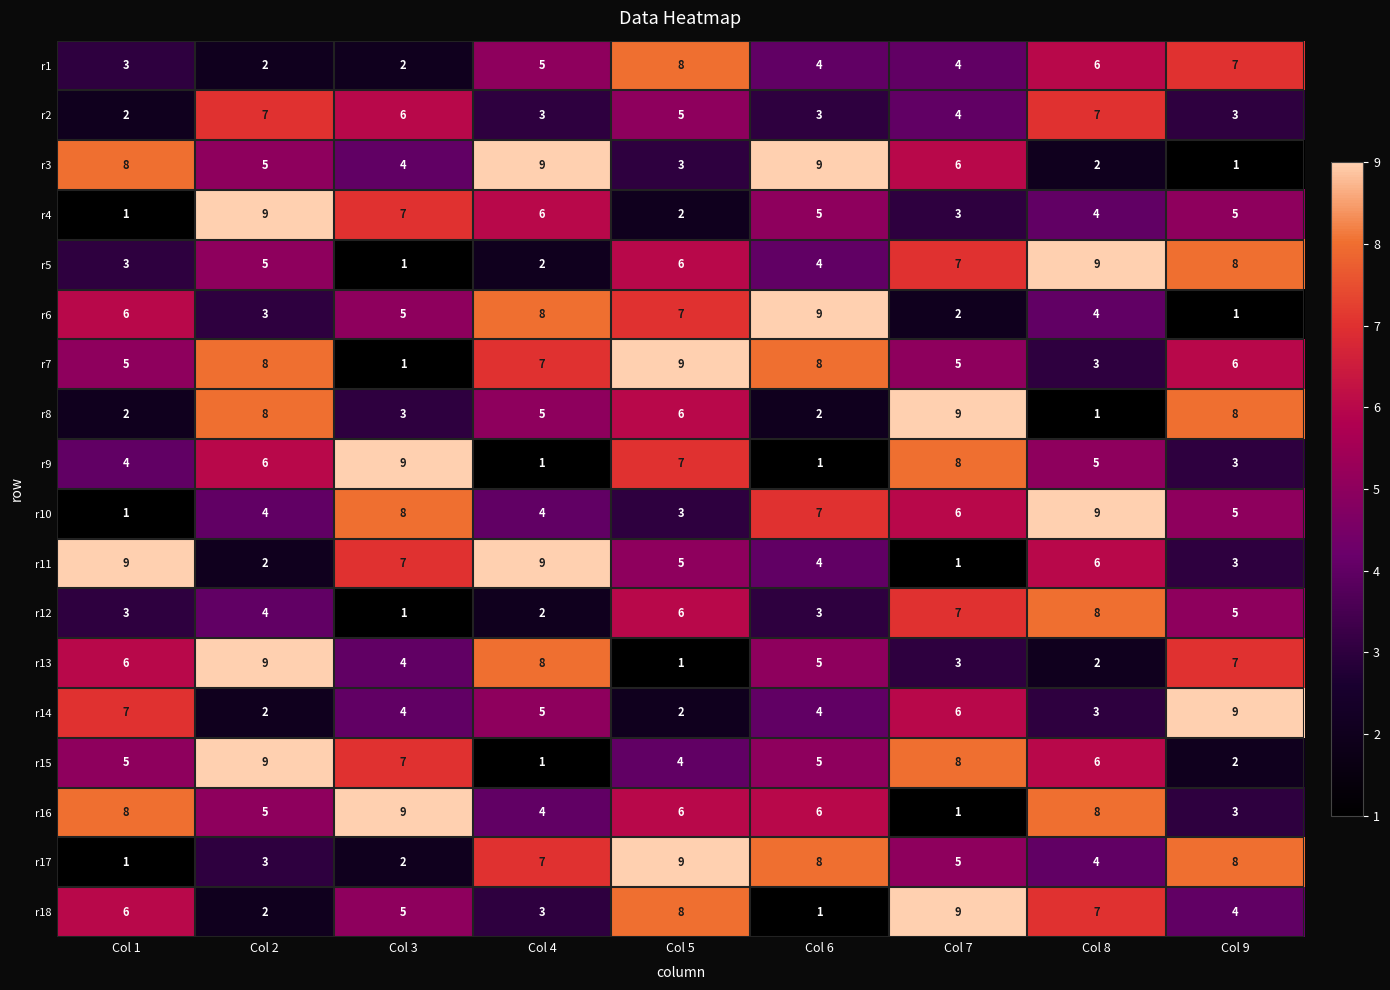

How many categories are shown in the chart?

9